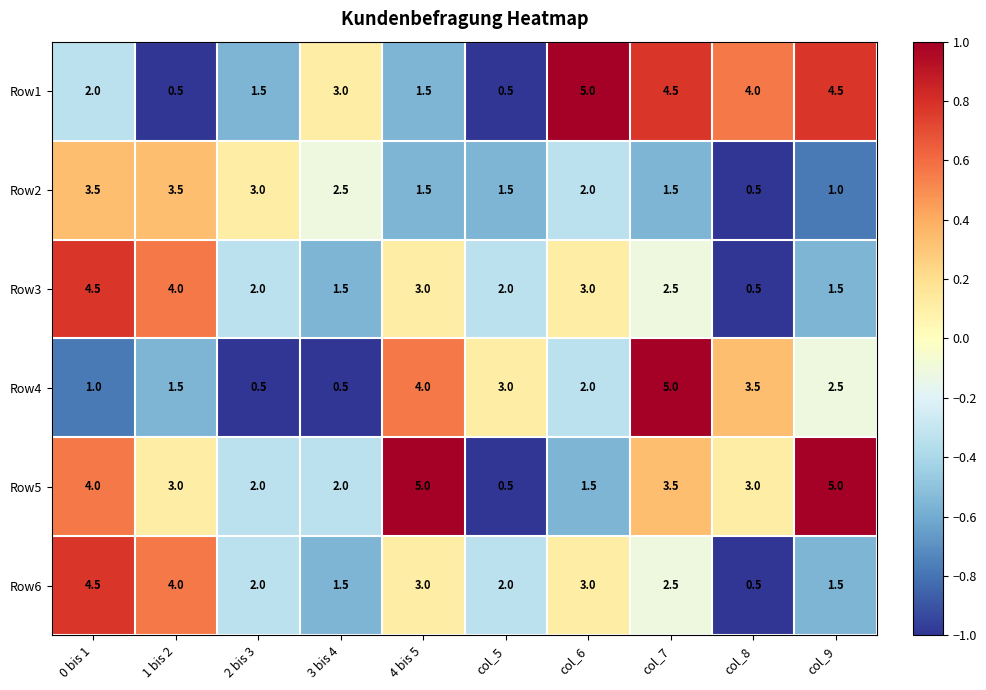

True or false: Row6 has a value of 1.1 at col_7.

False